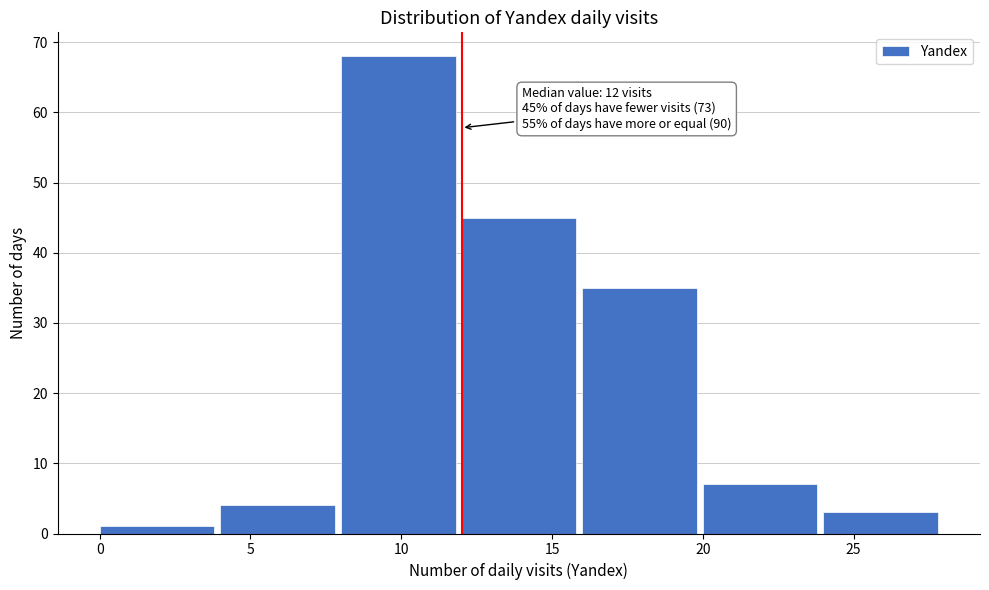

Over which range of the x-axis is the bar tallest?

8 to 12